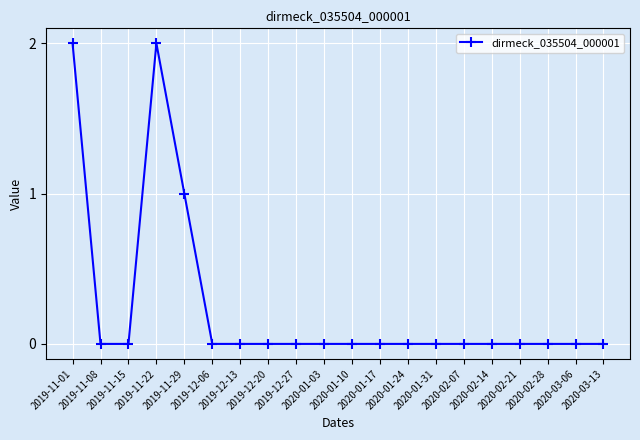

What is the sum of all values?

5